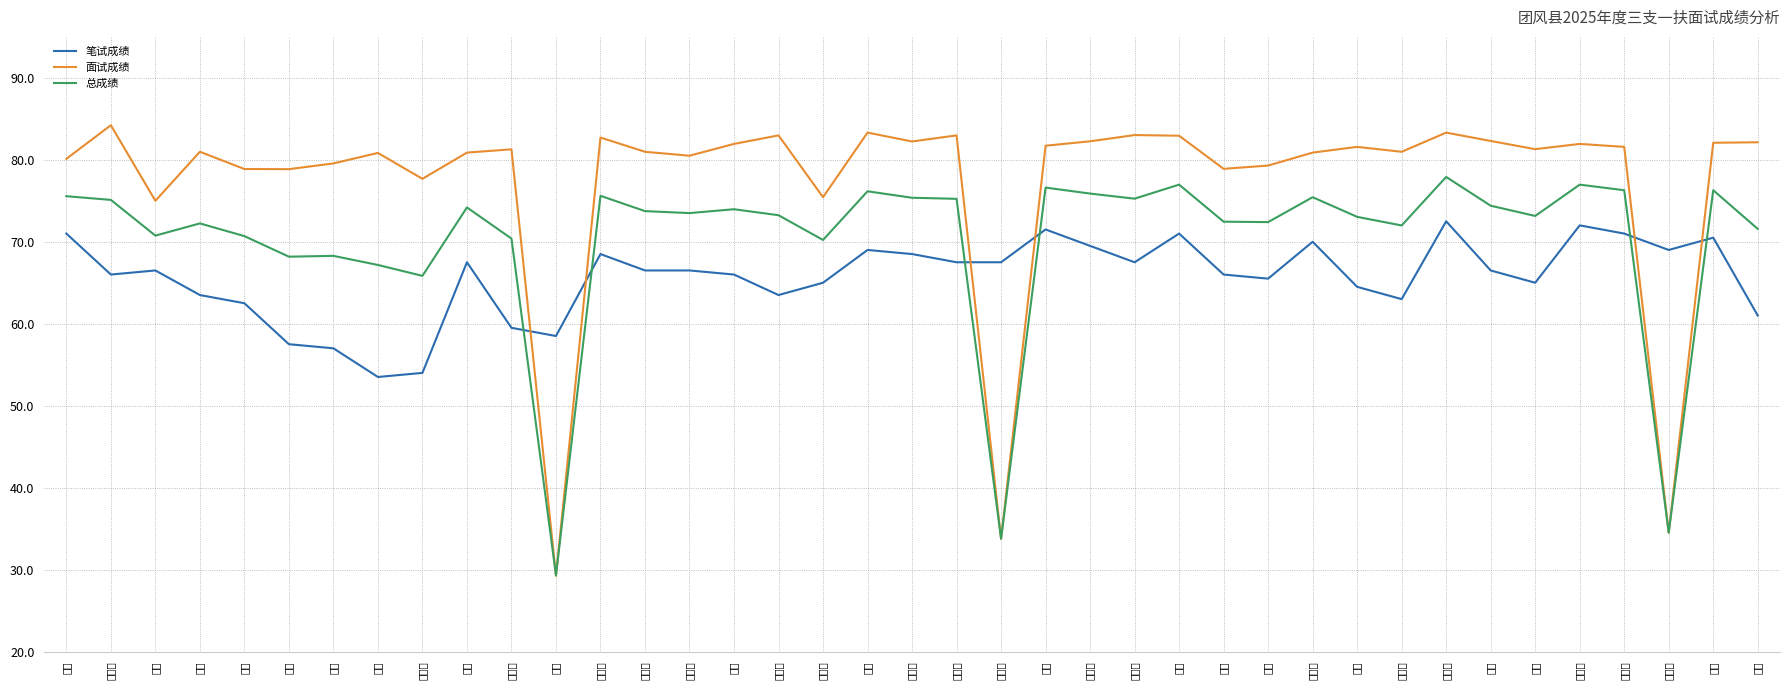

At which label does 面试成绩 reach its peak?

杨家兴